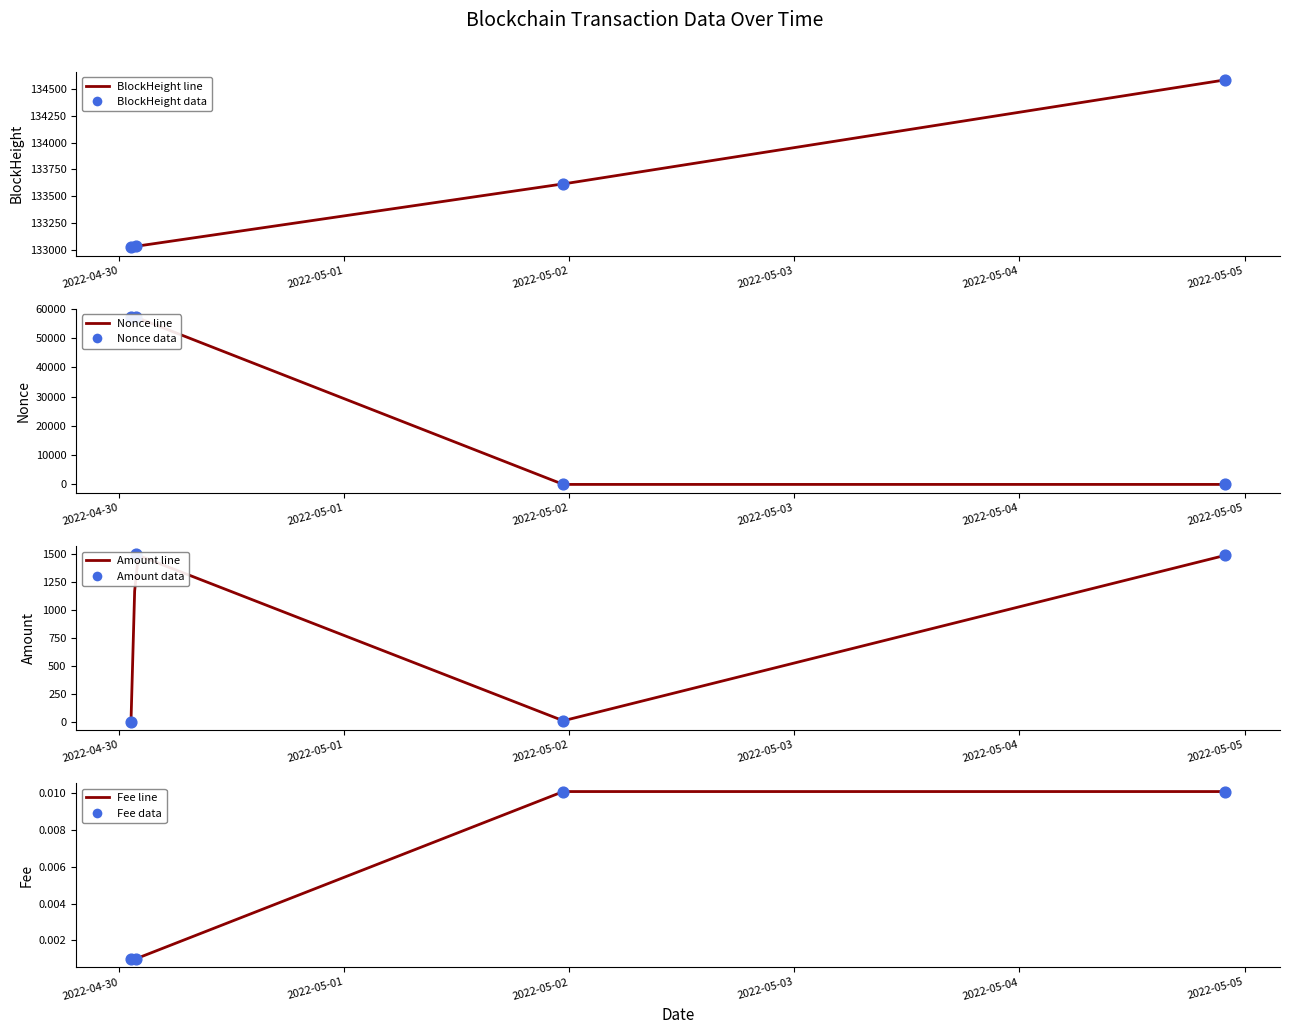

At how many categories does at least one series exceed 126135?

4